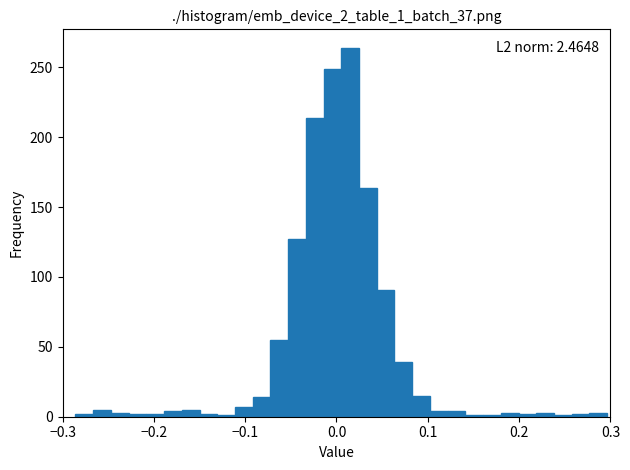

Read against the x-axis, roughly where is the centre of the tallest bar?

0.02